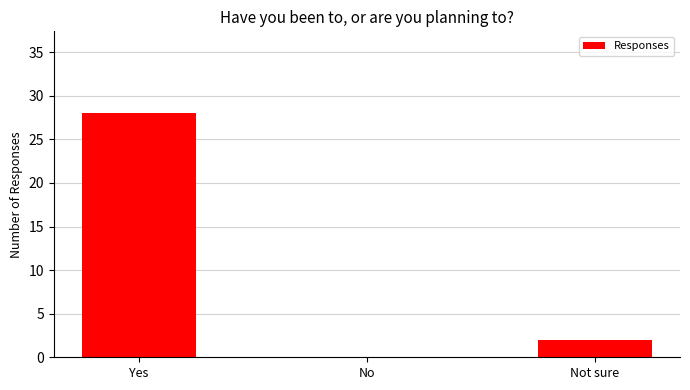

The value at Yes is 8. True or false?

False